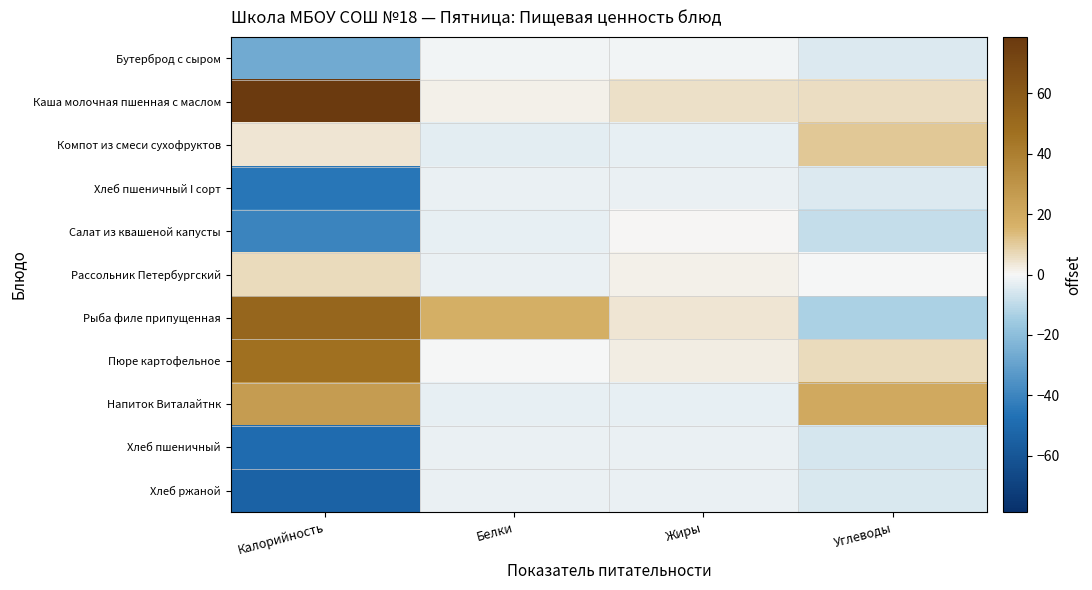

Which label corresponds to the largest value in the chart?

Калорийность